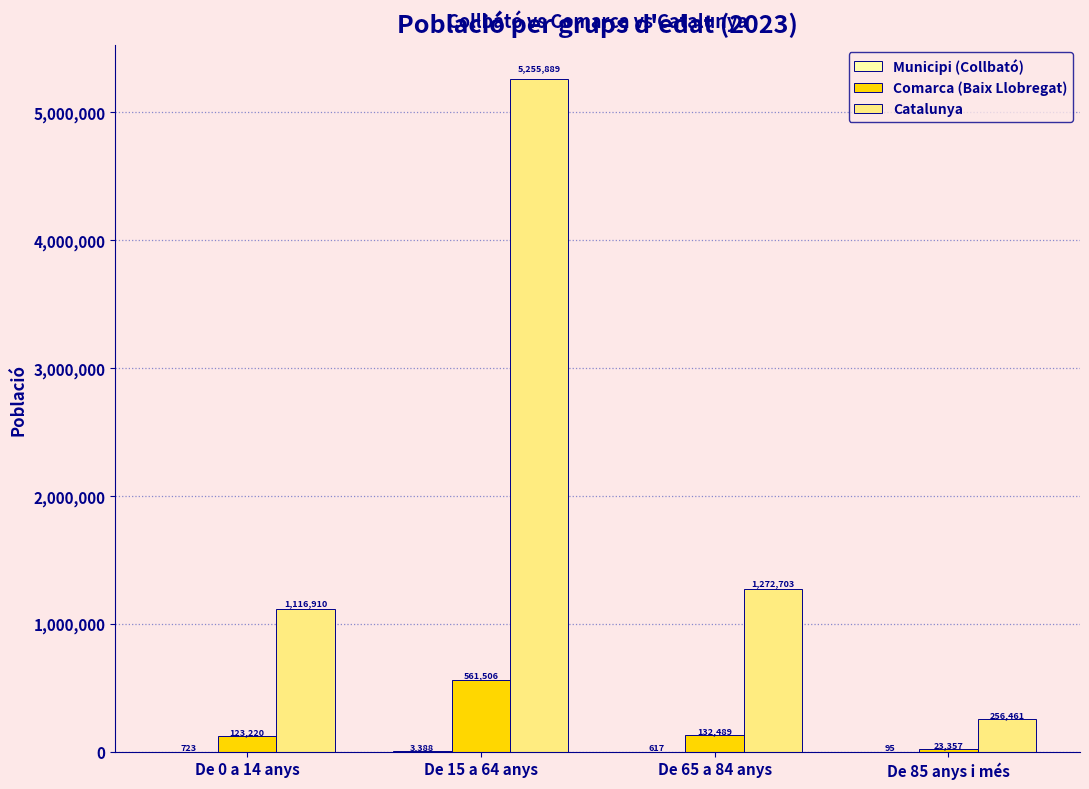

Between De 0 a 14 anys and De 15 a 64 anys, which series saw the biggest shift?

Catalunya